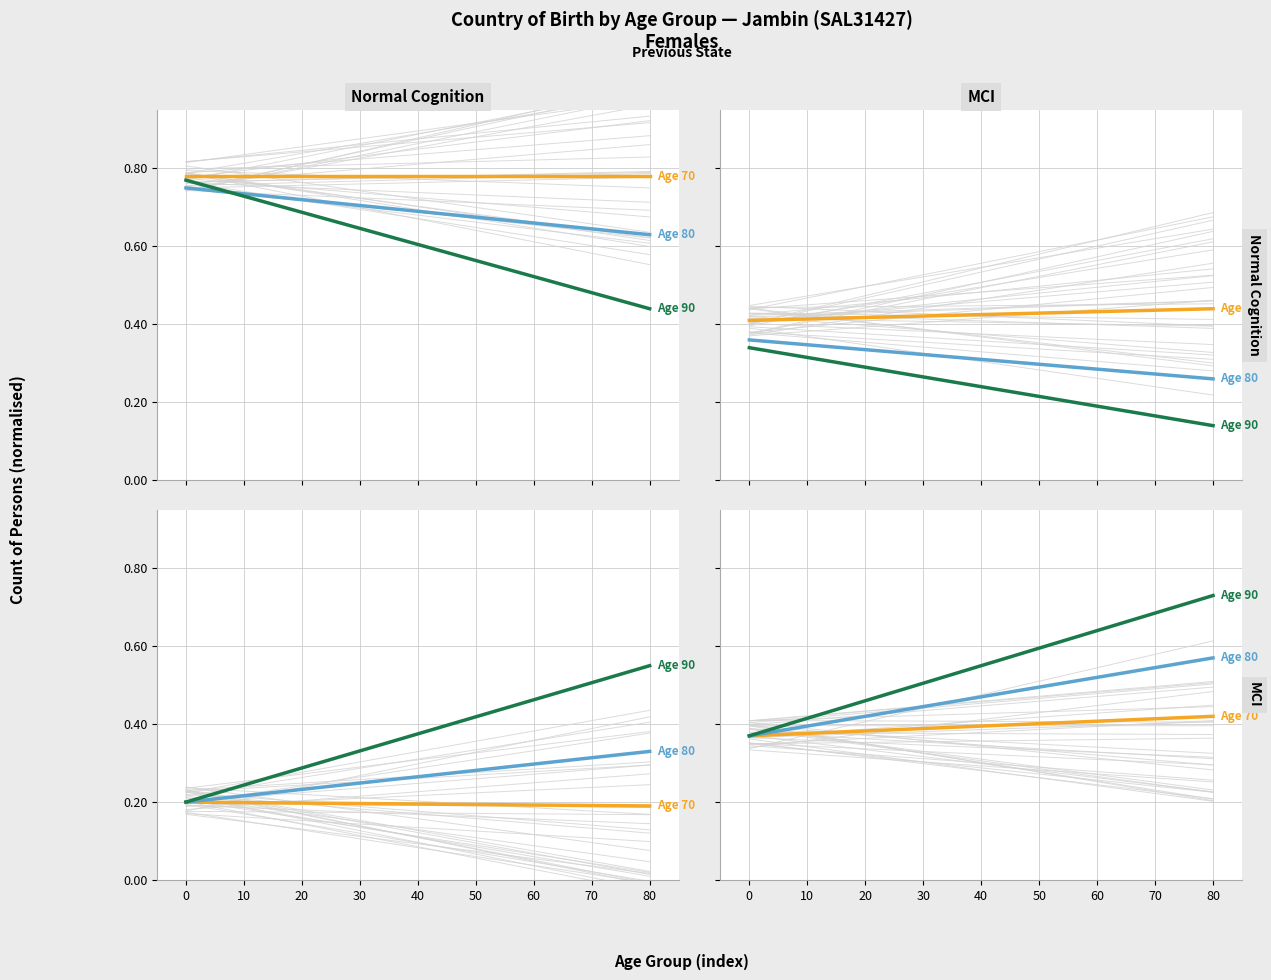

Is this an area chart (filled region under the line)?

No